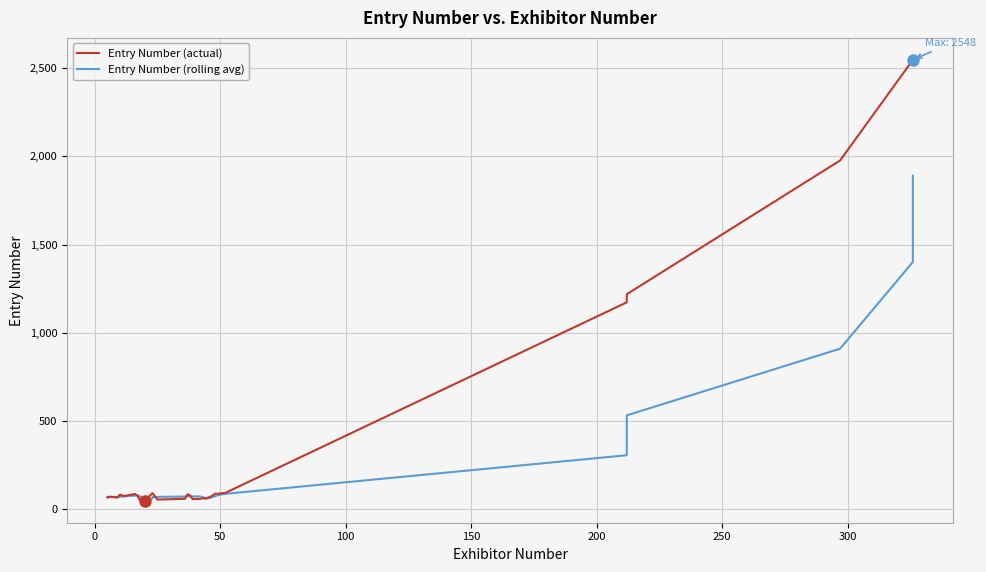

Which series has the widest spread of values?

Entry Number (actual)